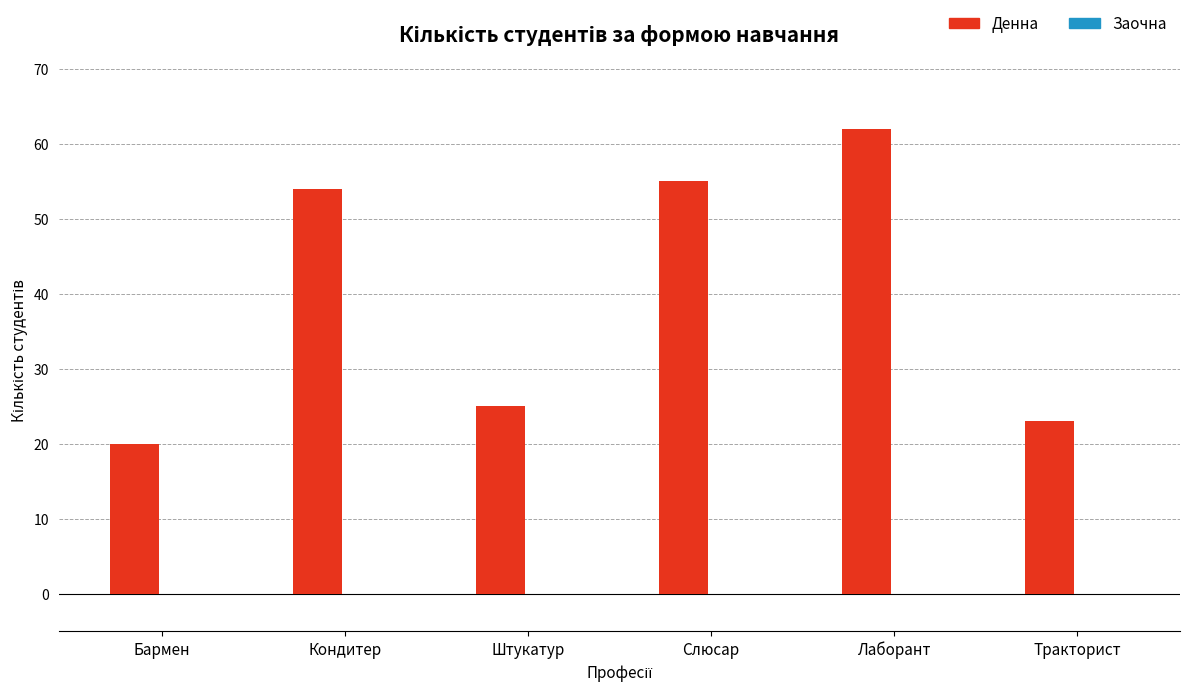

How many bars are there in total?

6